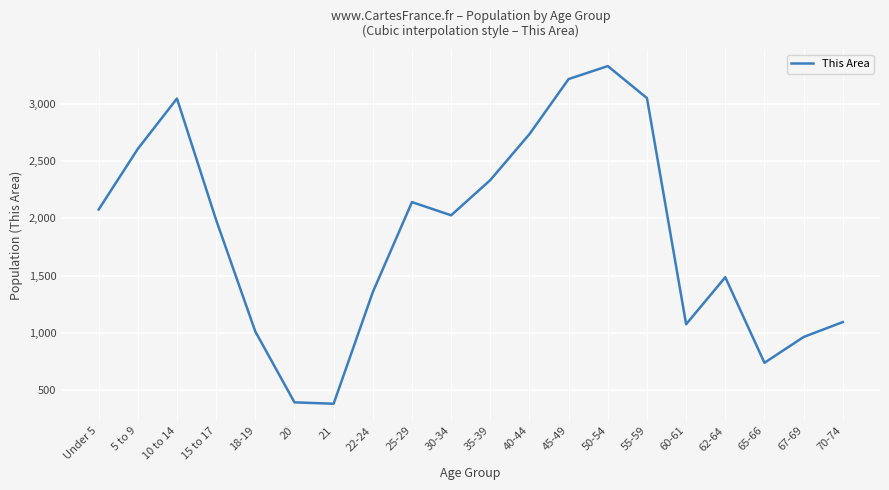

At which label is the value closest to 1856?

15 to 17